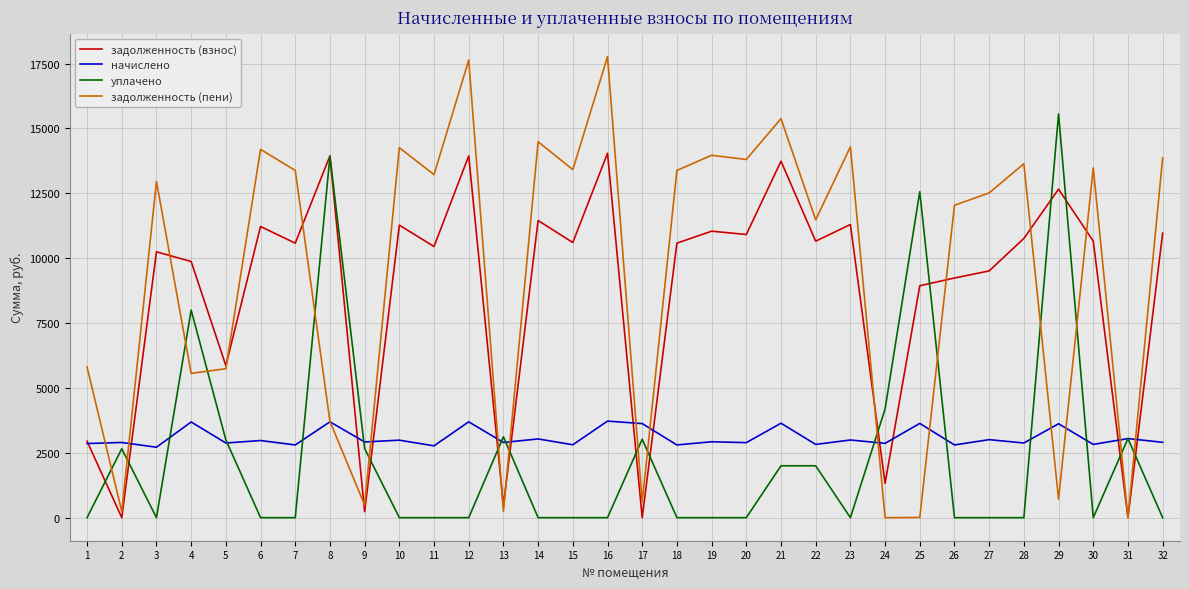

Is the value of задолженность (взнос) at 27 greater than the value of начислено at 18?

Yes